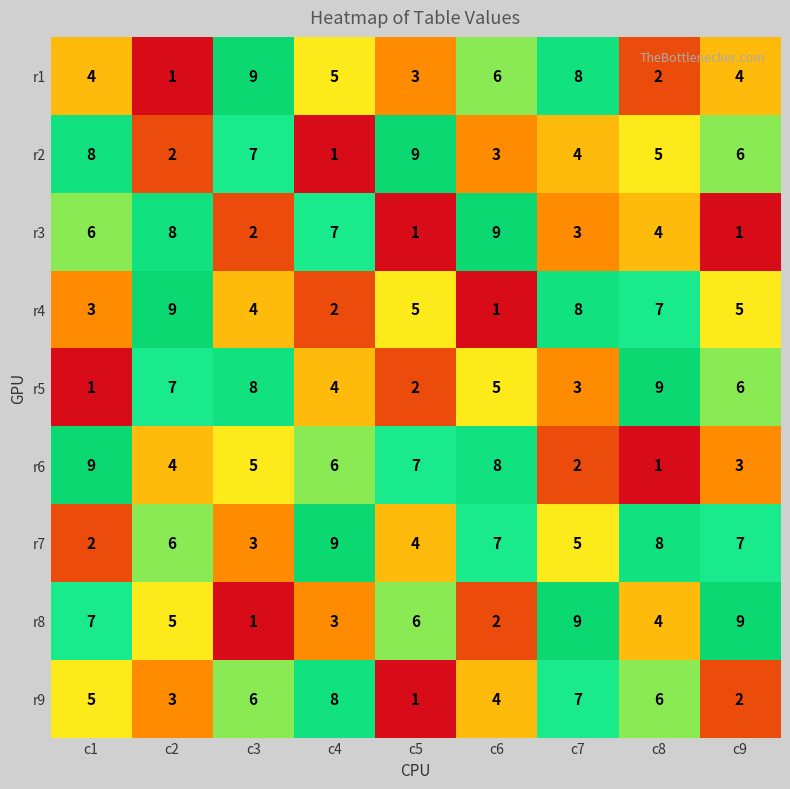

What is the total value across all series at c9?

43